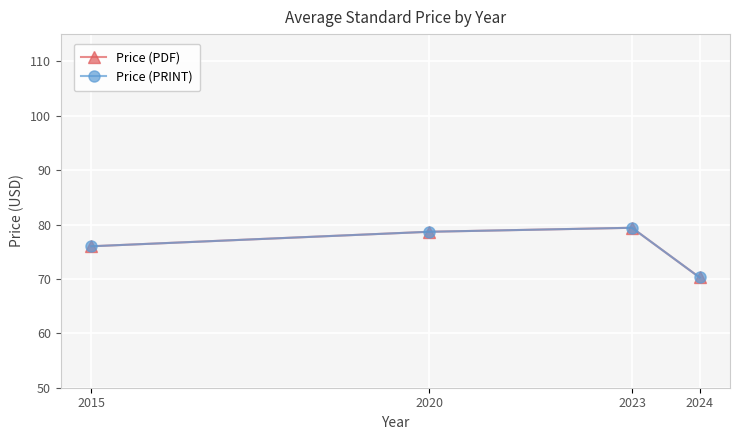

Which series changed the most between 2023 and 2024?

Price (PDF)